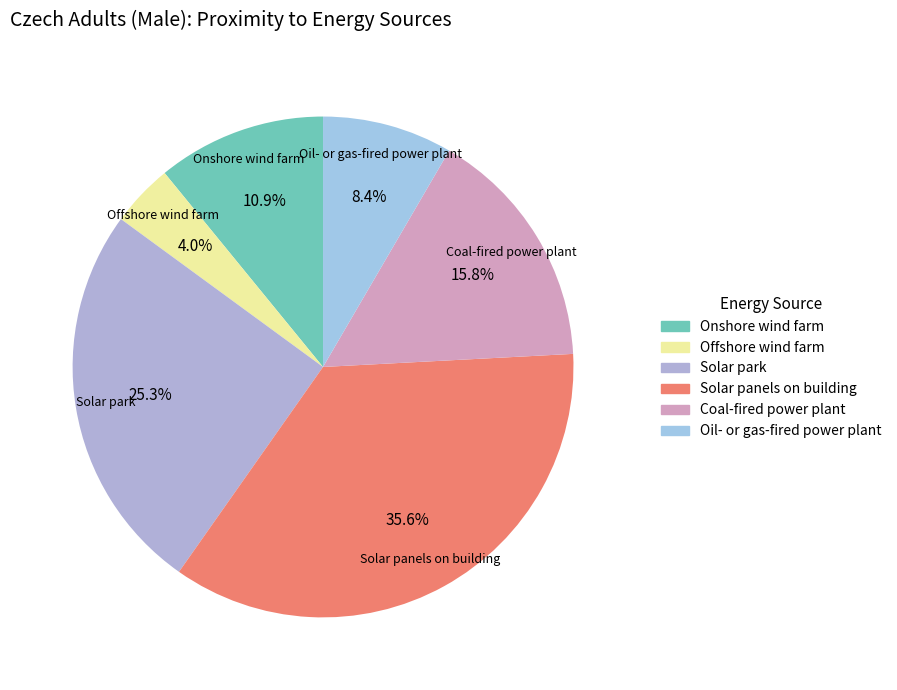

Which category has the biggest portion of the pie?

Solar panels on building